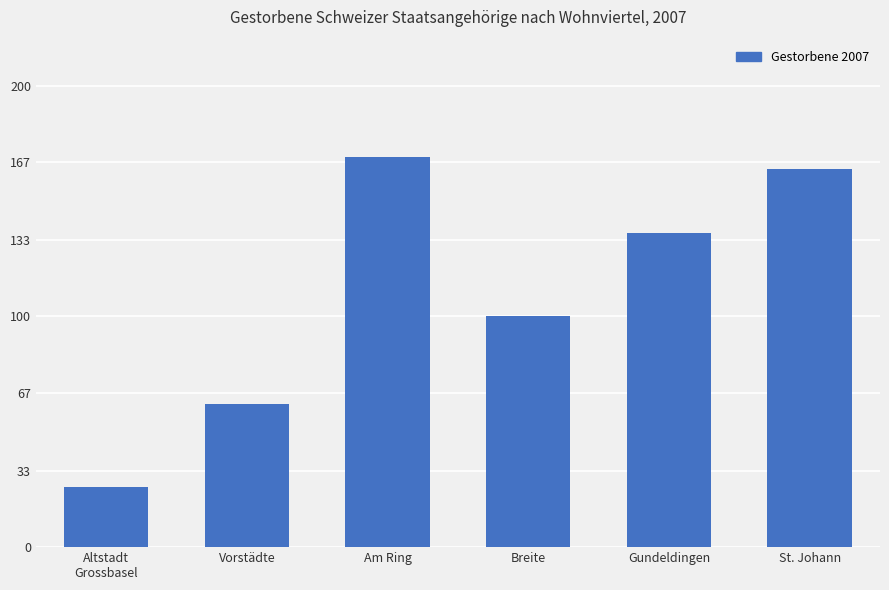

What is the label of the 3rd bar from the left?

Am Ring